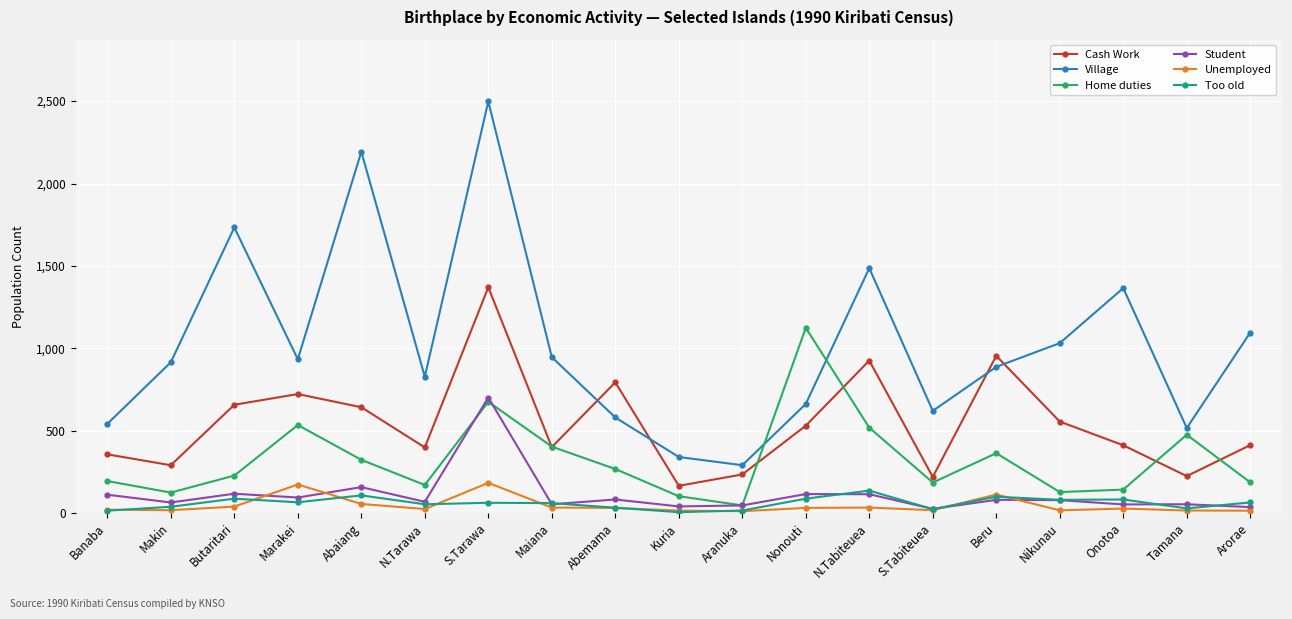

True or false: Home duties and Student cross at least once.

True